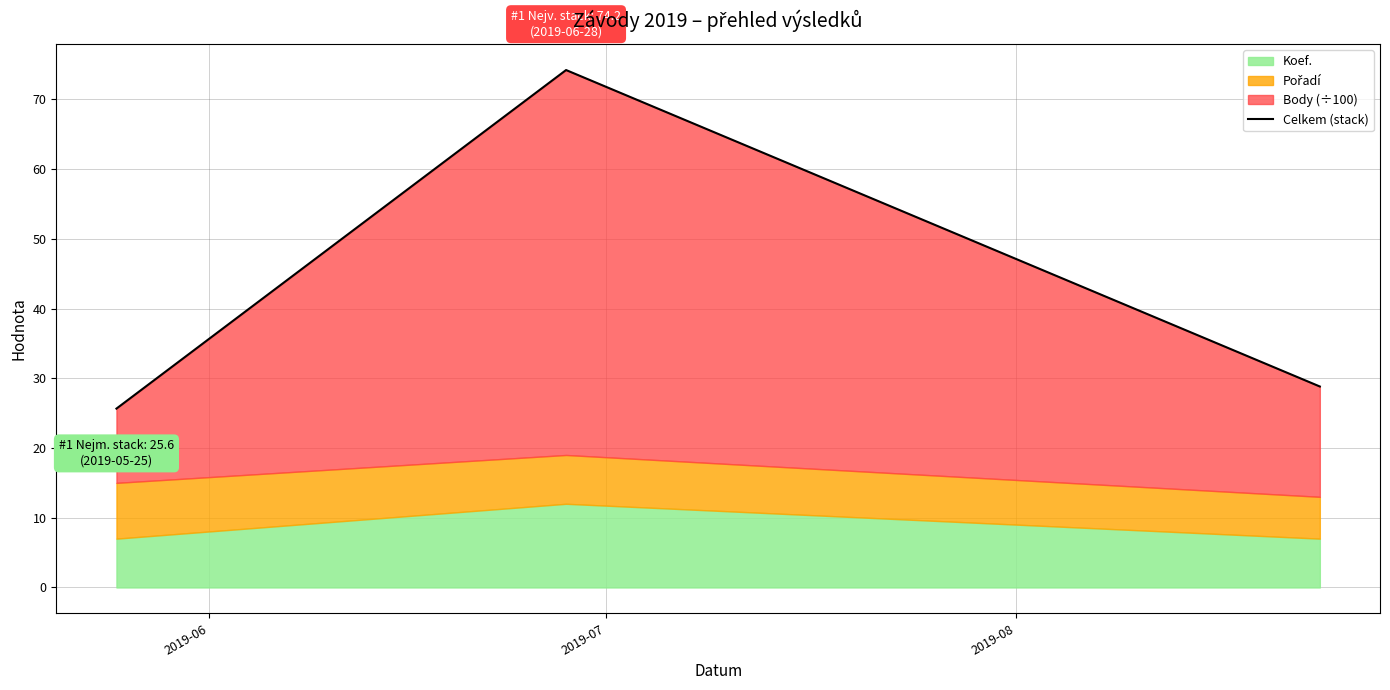

Rank the categories by value from lowest to highest.

2019-06, 2019-08, 2019-07